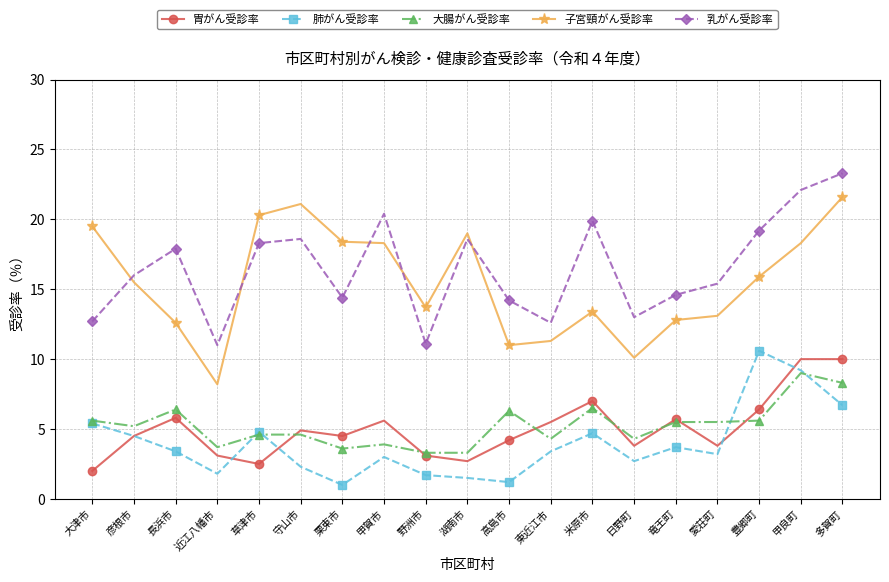

What is the difference between the second highest and minimum values in the 子宮頸がん受診率 series?

12.9